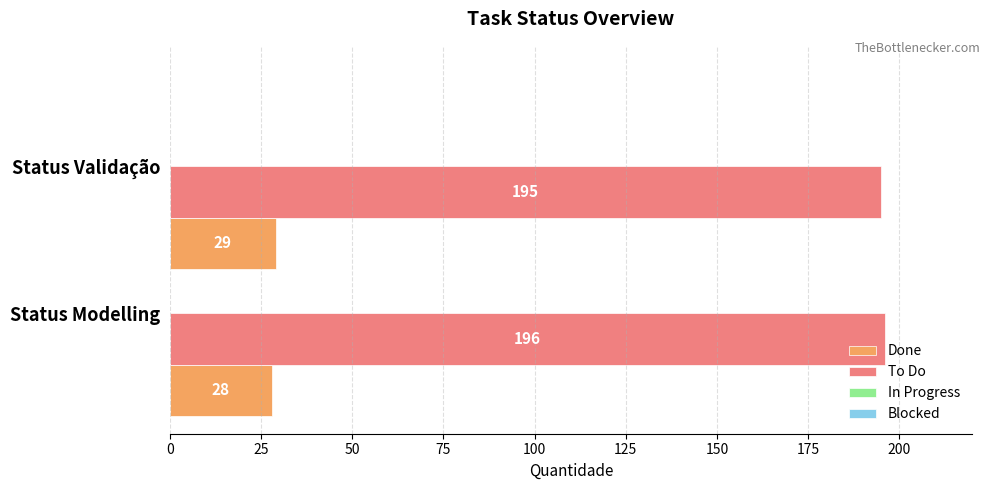

Rank the series by their maximum value, from highest to lowest.

To Do, Done